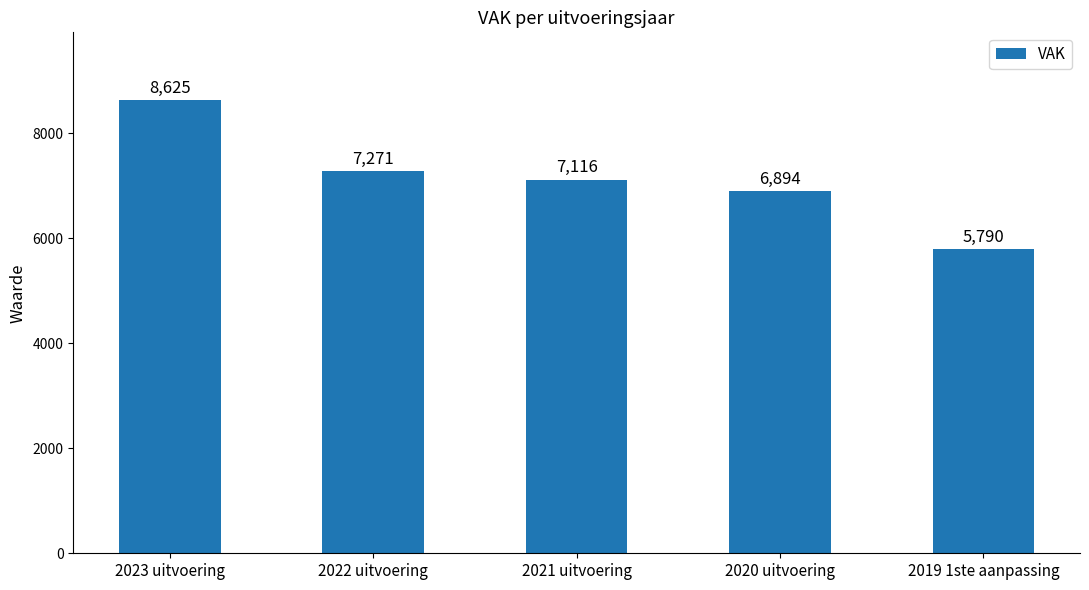

How many bars are there in total?

5